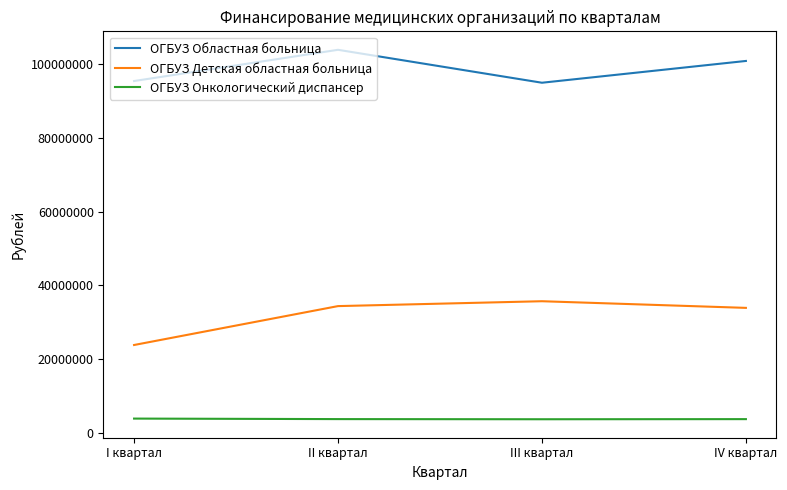

What position from the right is II квартал?

3